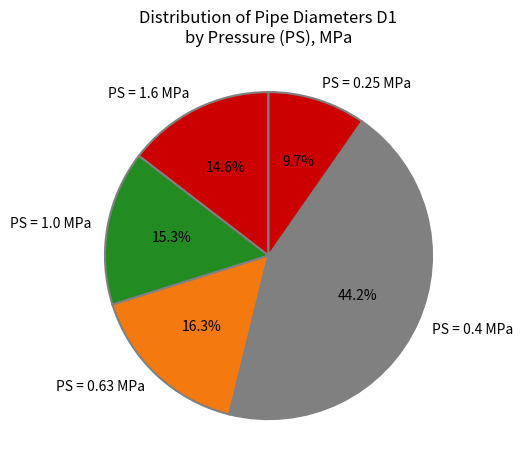

Which has a higher value, PS = 0.4 MPa or PS = 0.25 MPa?

PS = 0.4 MPa